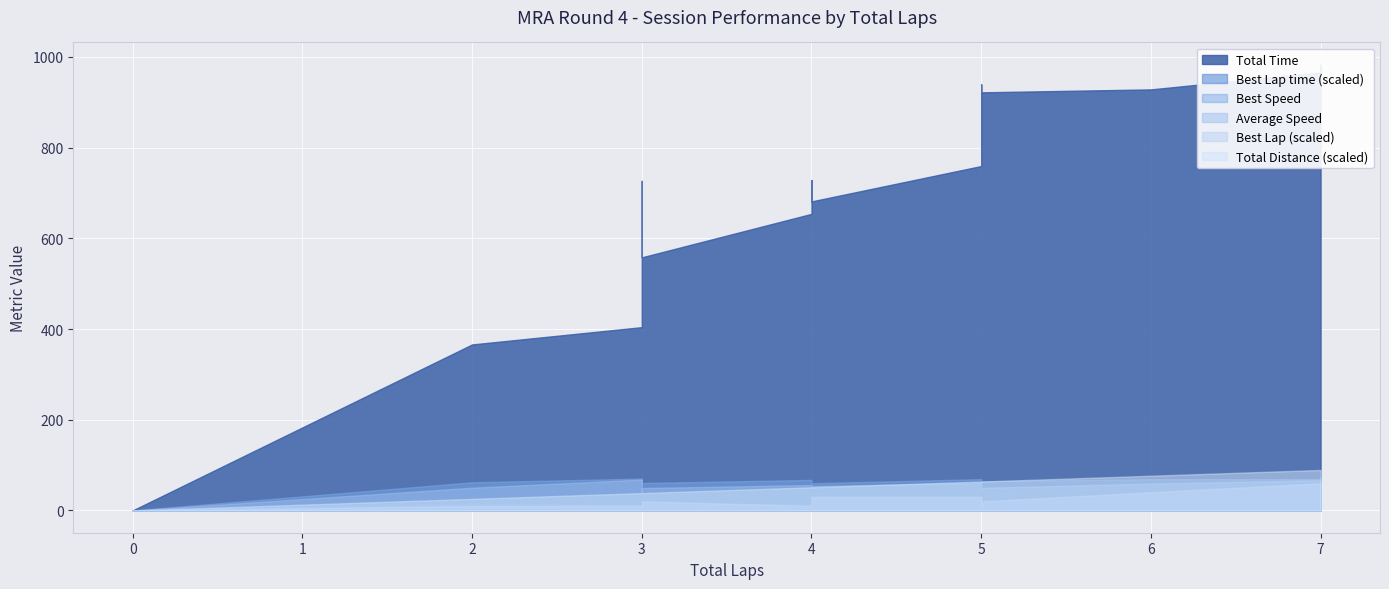

Which series has the largest range (max minus min)?

Total Time